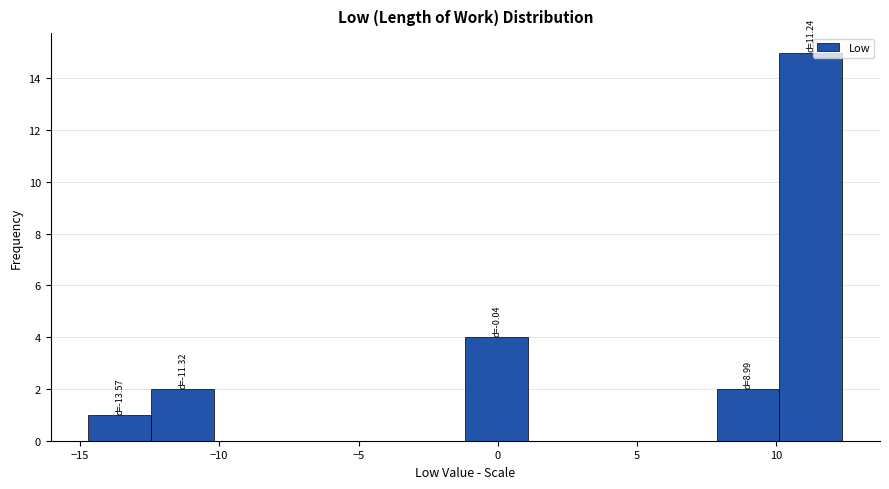

Over which range of the x-axis is the bar tallest?

10.0 to 12.5